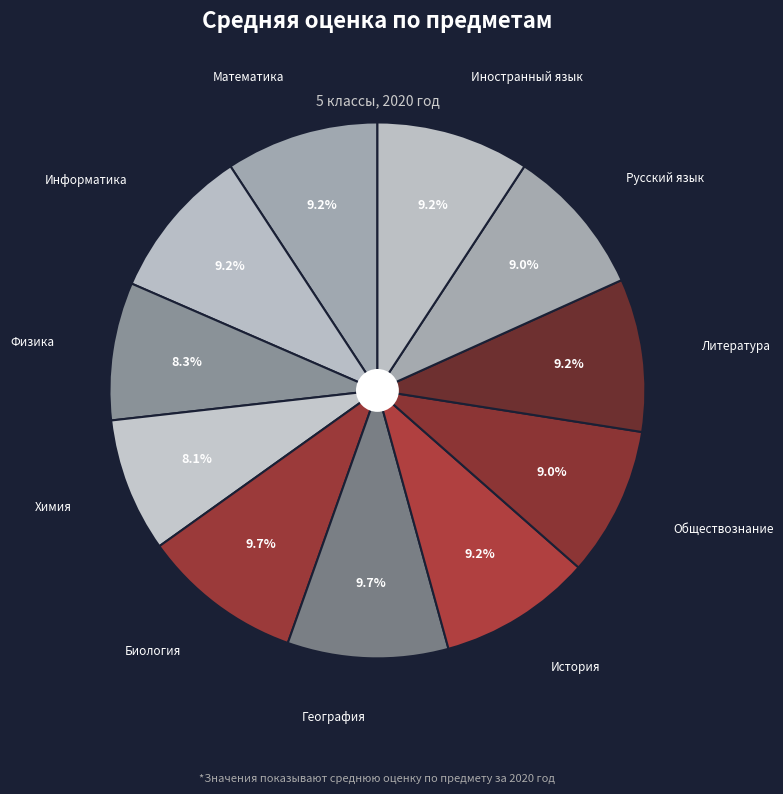

What is the ratio of the value at Русский язык to the value at Литература?

1.0